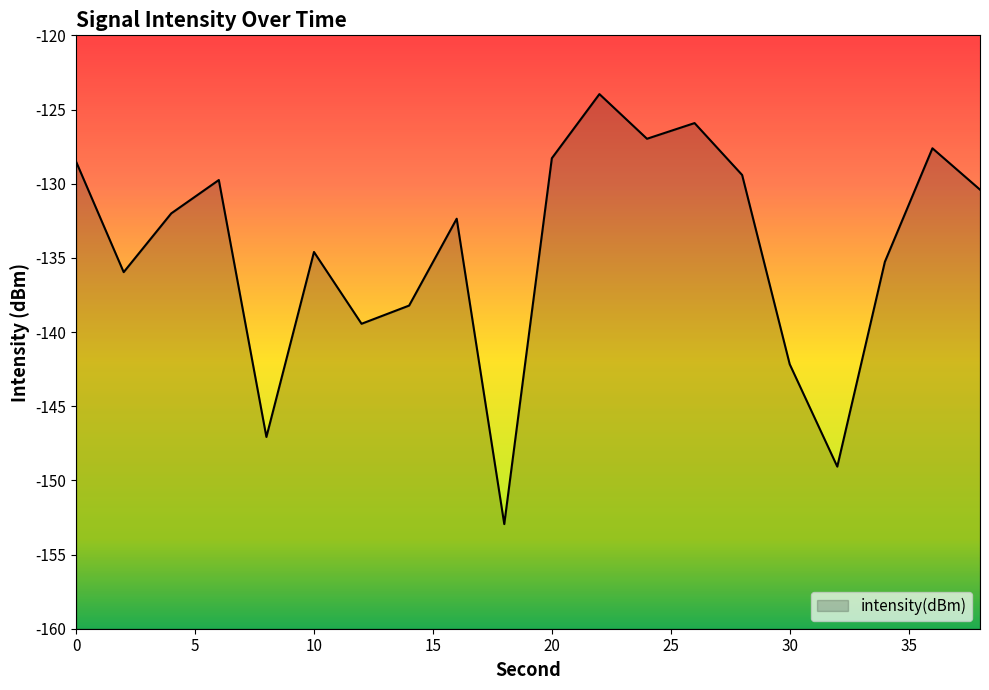

Between 6 and 30, which is larger?

6